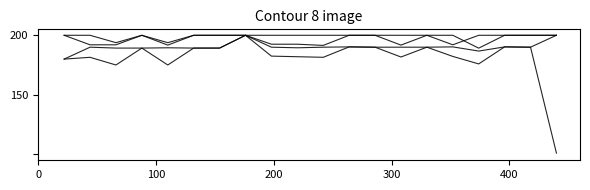

Is this an area chart (filled region under the line)?

No